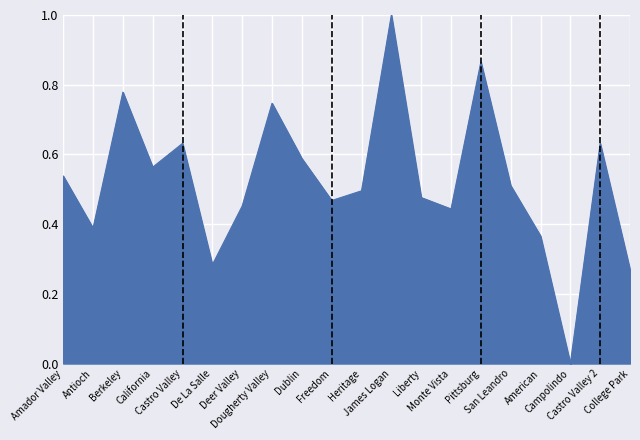

What is the difference between the maximum and minimum values?

1.0